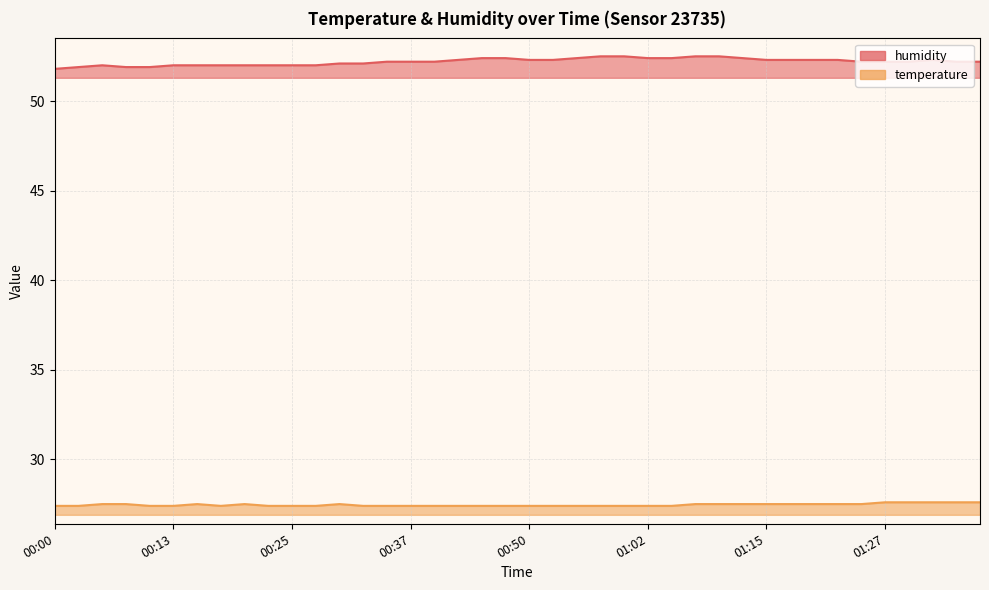

What is the difference between the maximum and minimum values in the temperature series?

0.2